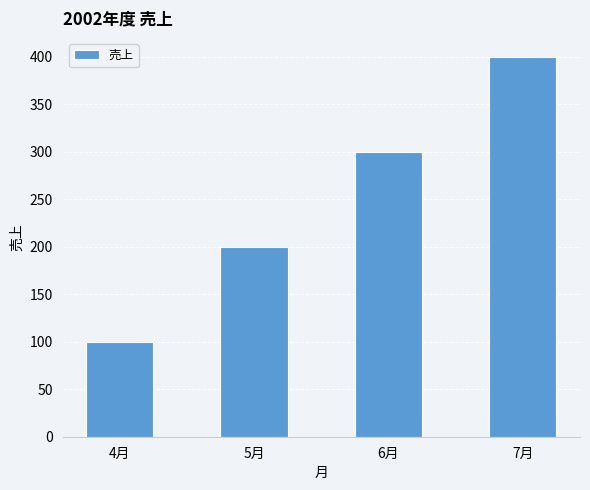

Rank the categories by value from lowest to highest.

4月, 5月, 6月, 7月